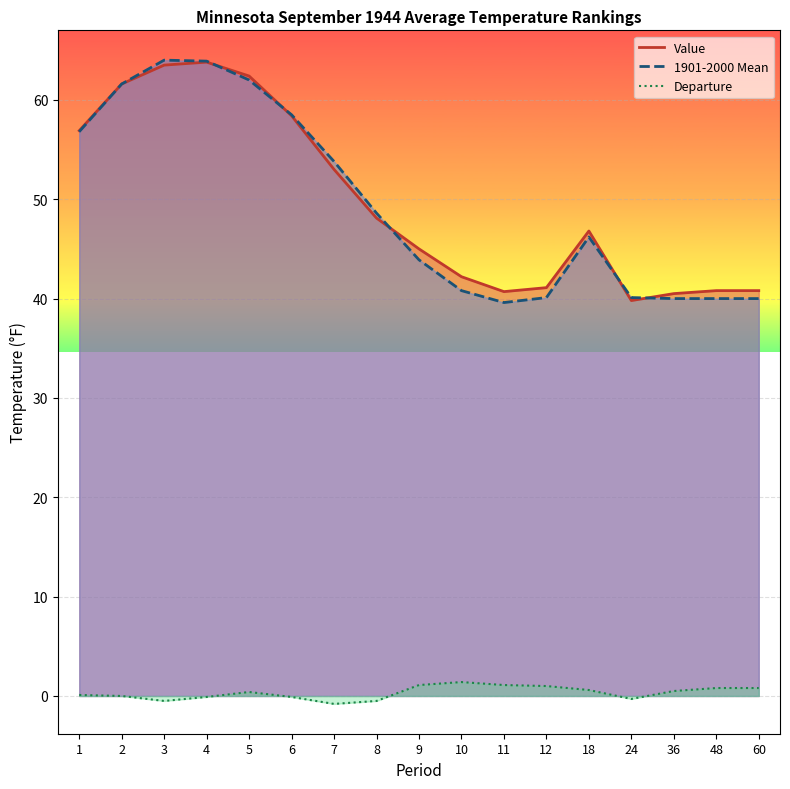

What is the value of the Departure point at the 11th from the left?

1.1